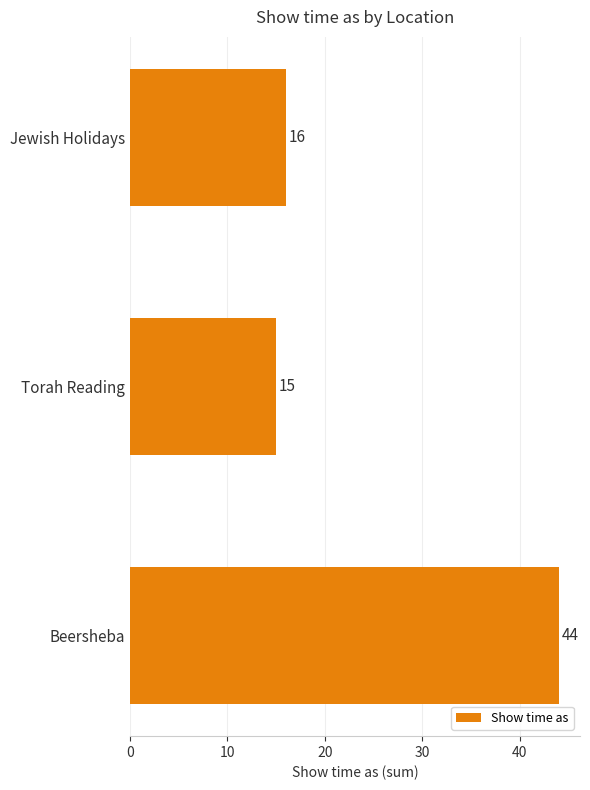

Which has a higher value, Torah Reading or Beersheba?

Beersheba